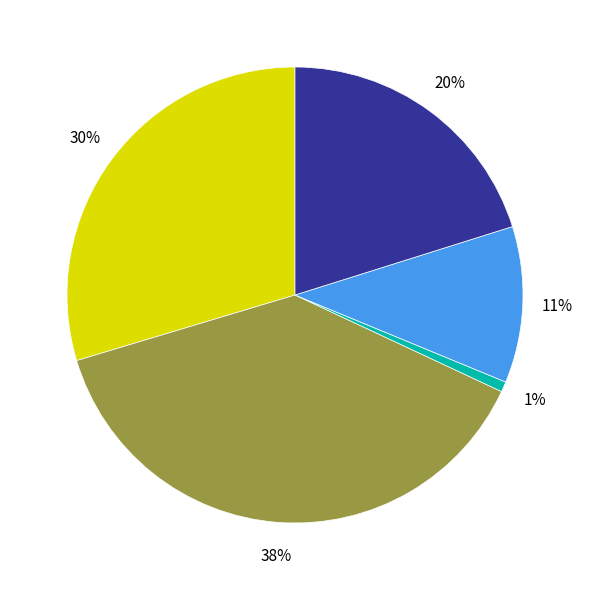

To the nearest percent, what is the average slice percentage?

20%